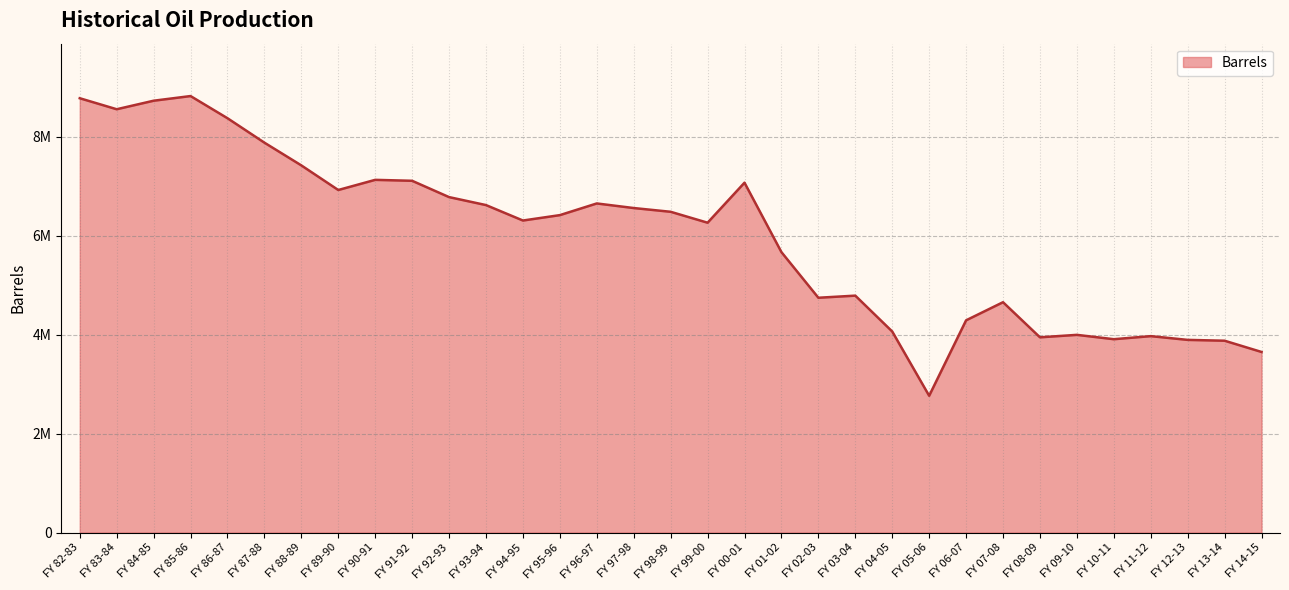

Does the chart have visible grid lines?

Yes